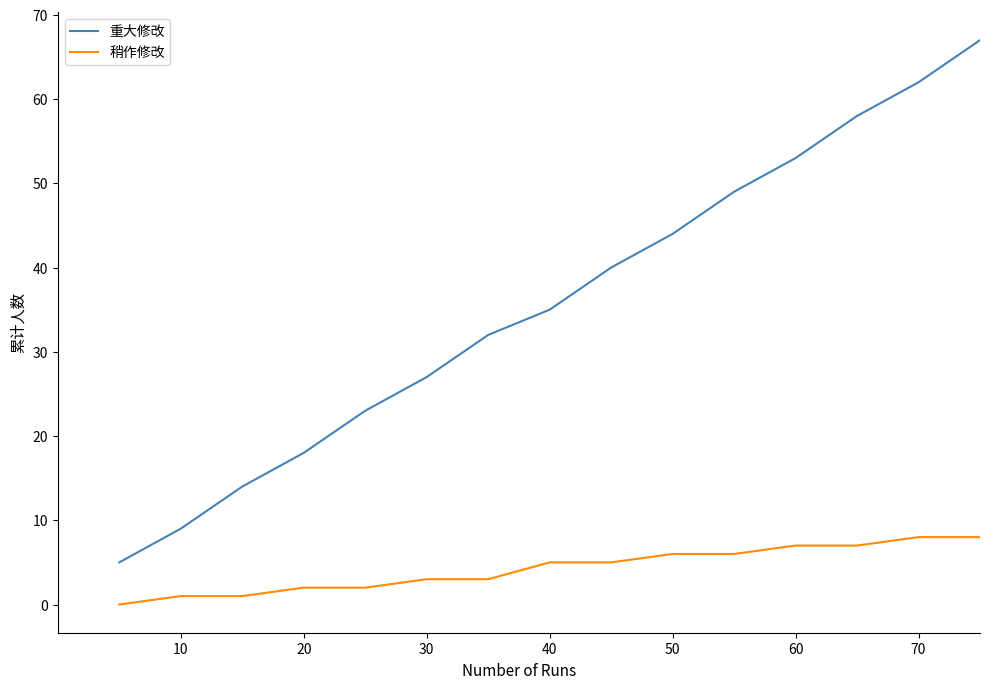

What is the maximum value for 重大修改?

67